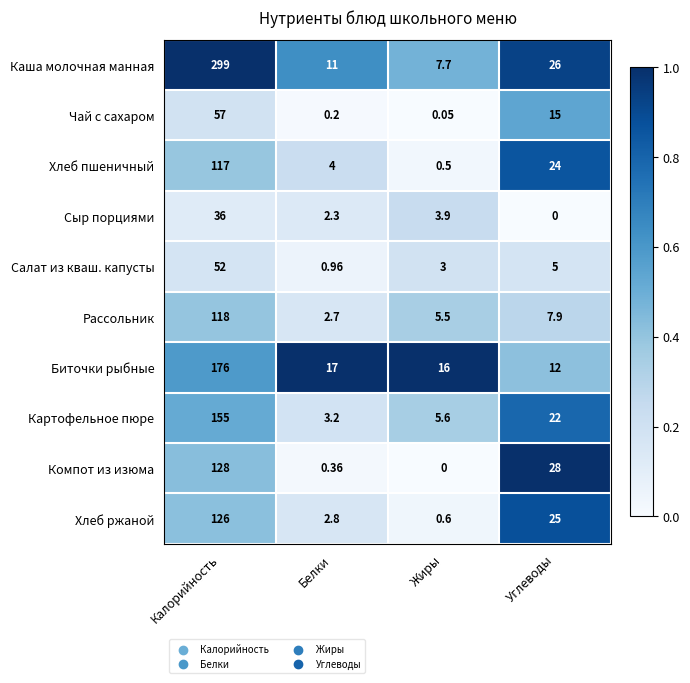

How many categories are shown in the chart?

4